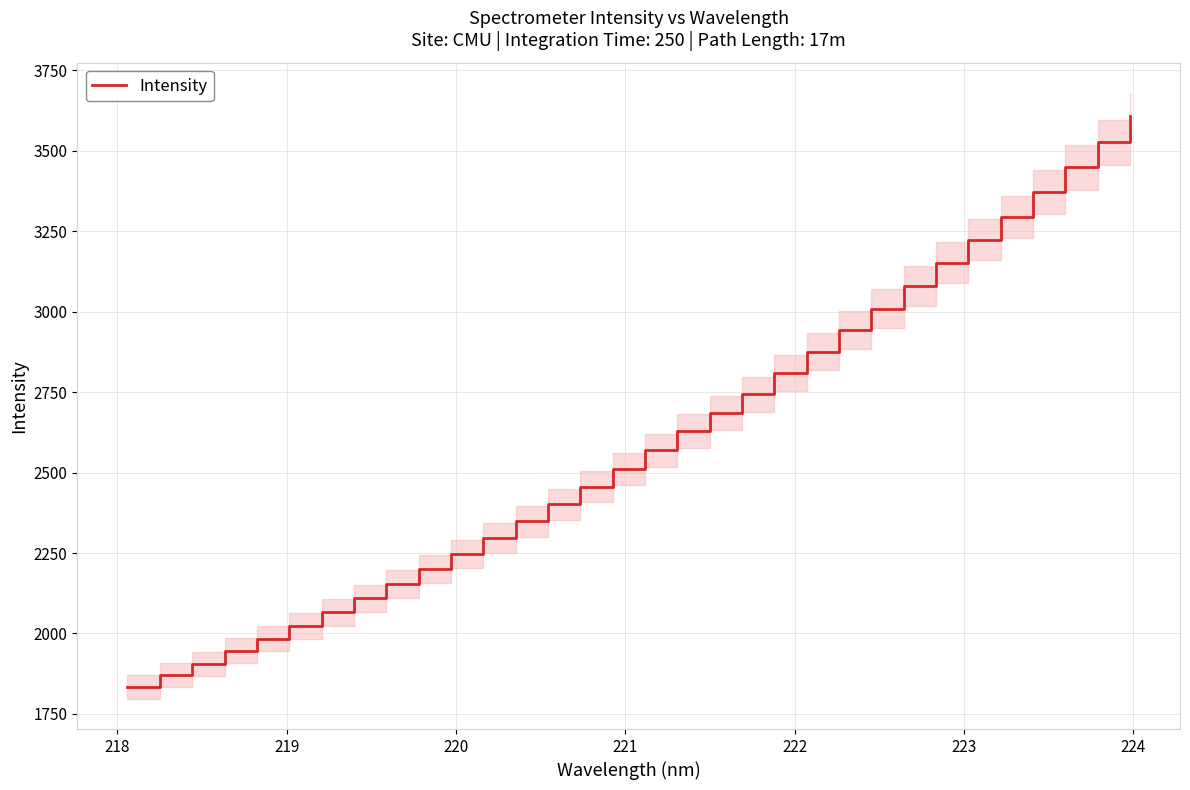

What is the value of the 5th point from the left?

1984.0